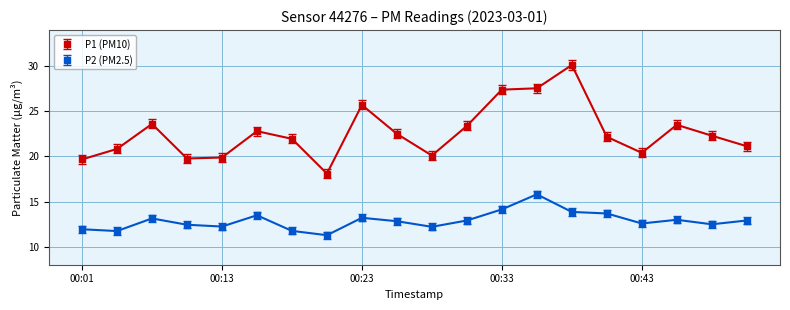

Does the chart display data point markers on the line(s)?

Yes